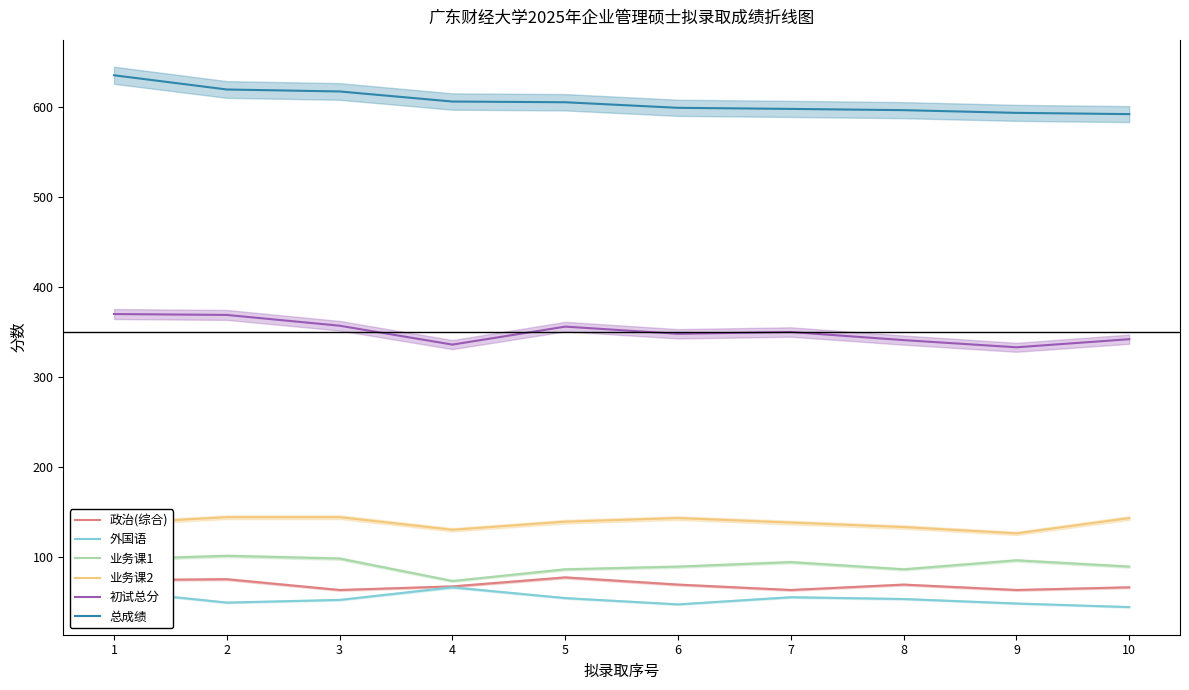

How many lines are shown in the chart?

6